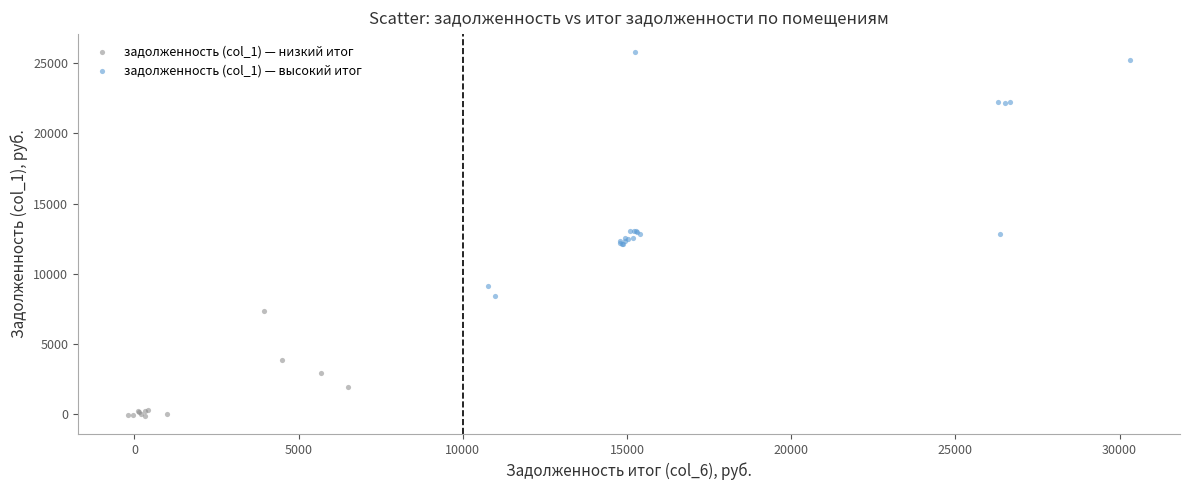

Which series reaches the maximum Y coordinate?

задолженность (col_1) — высокий итог